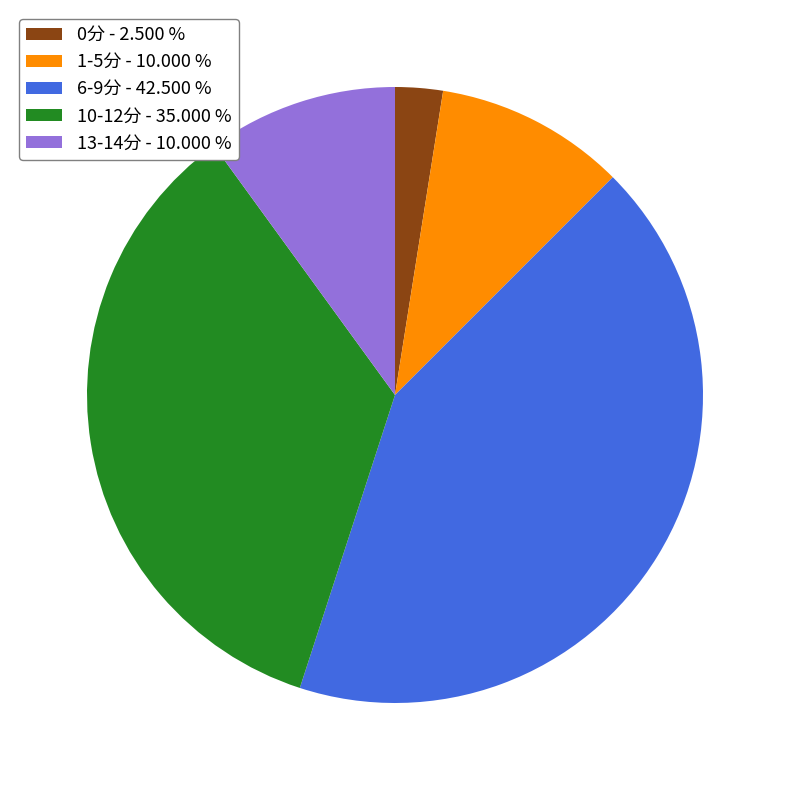

Which category has the smallest portion of the pie?

0分 - 2.500 %